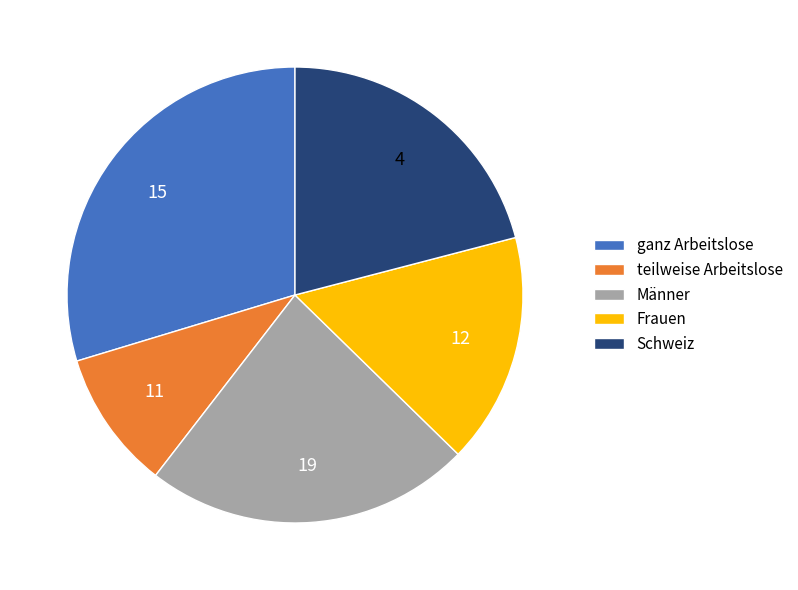

Does any single category account for the majority?

No